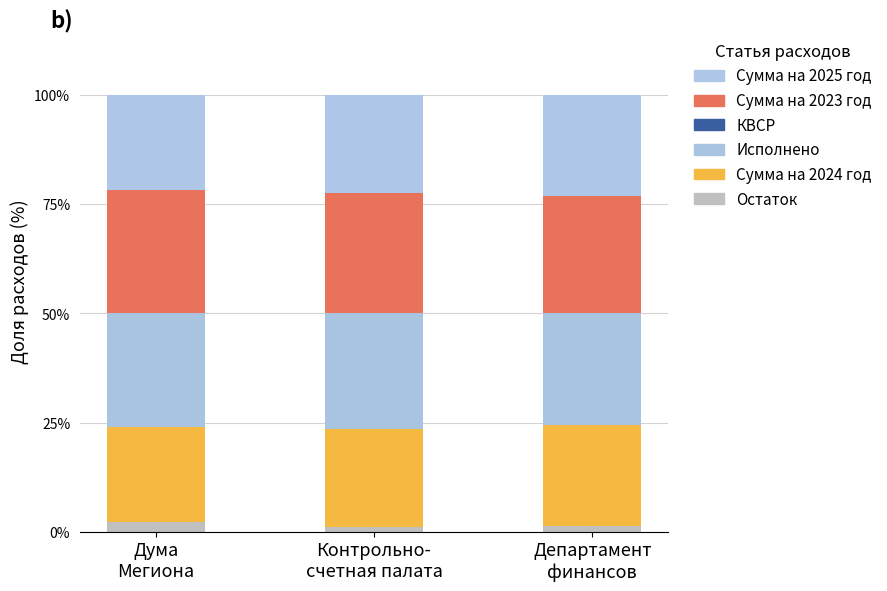

At which category is the sum across all series the highest?

Контрольно-
счетная палата